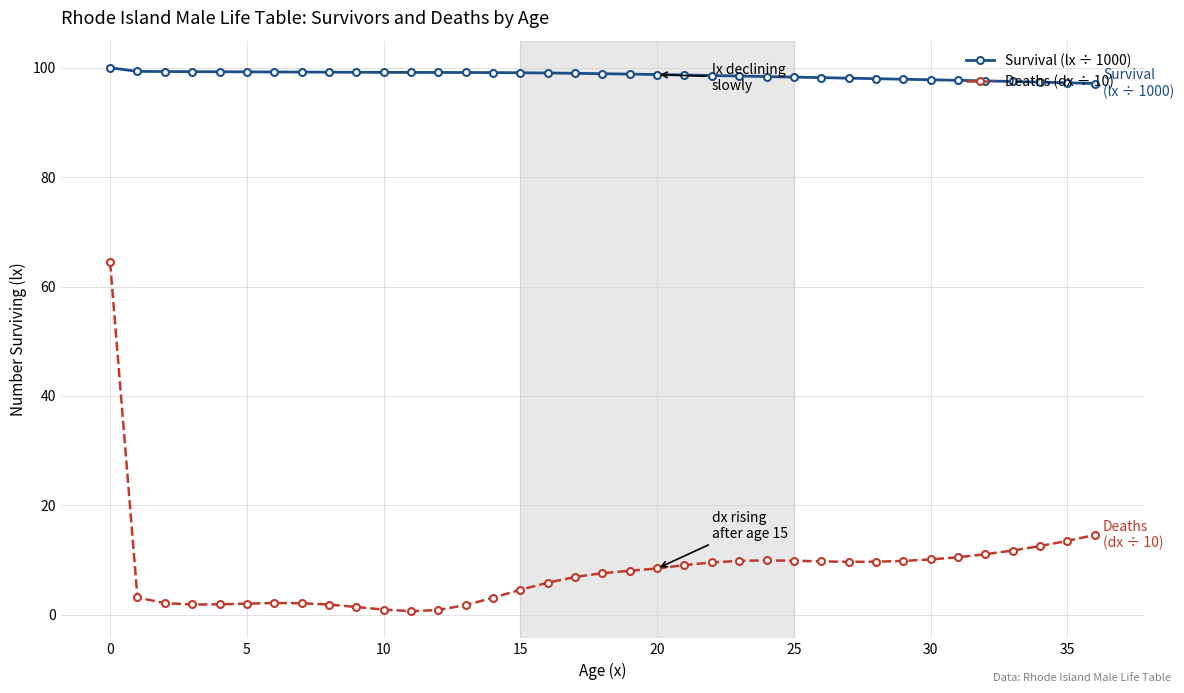

Does the chart display data point markers on the line(s)?

Yes